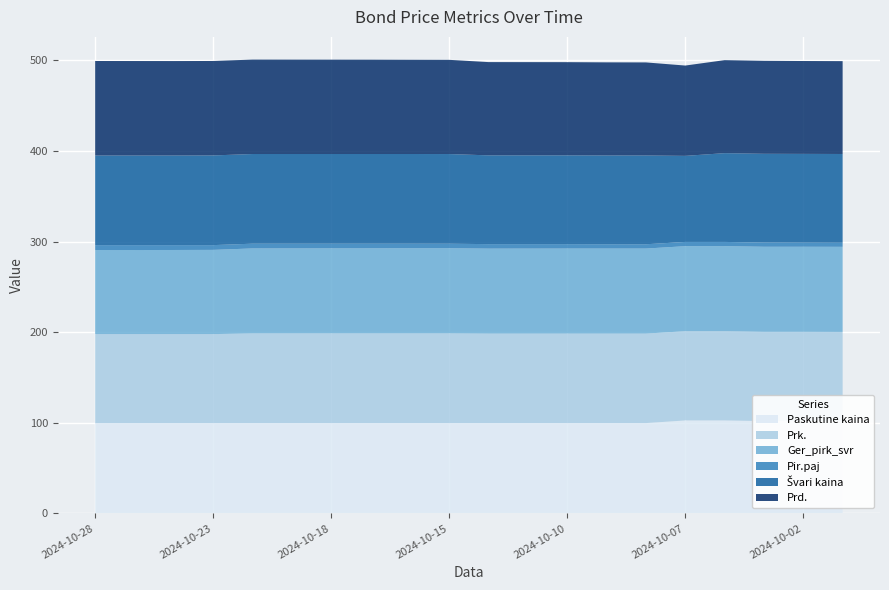

The Paskutine kaina series shows 99.7 at 2024-10-23. True or false?

True